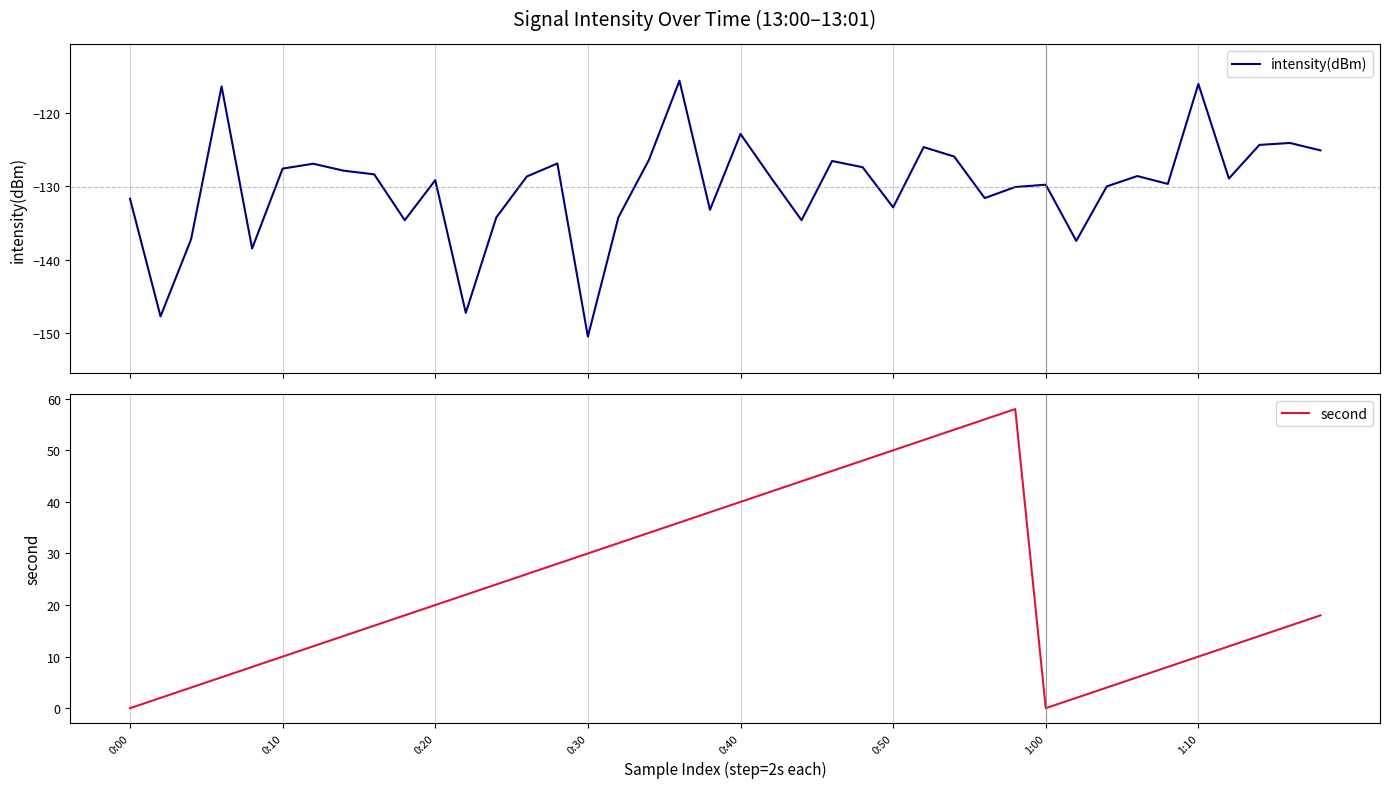

What is the minimum value for intensity(dBm)?

-150.5